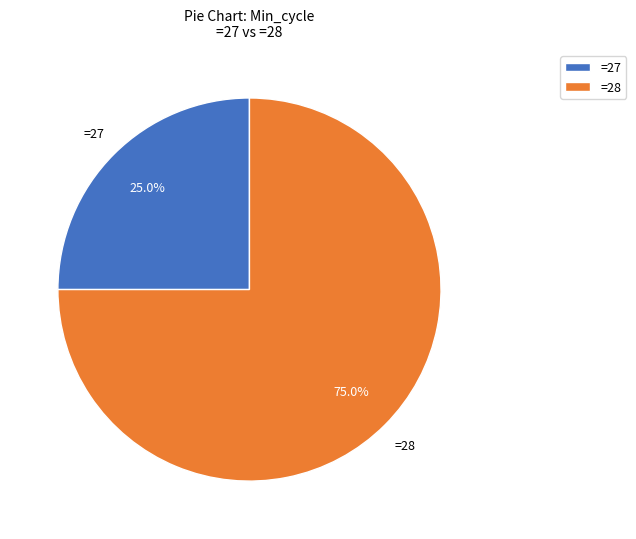

Does any single category account for the majority?

Yes